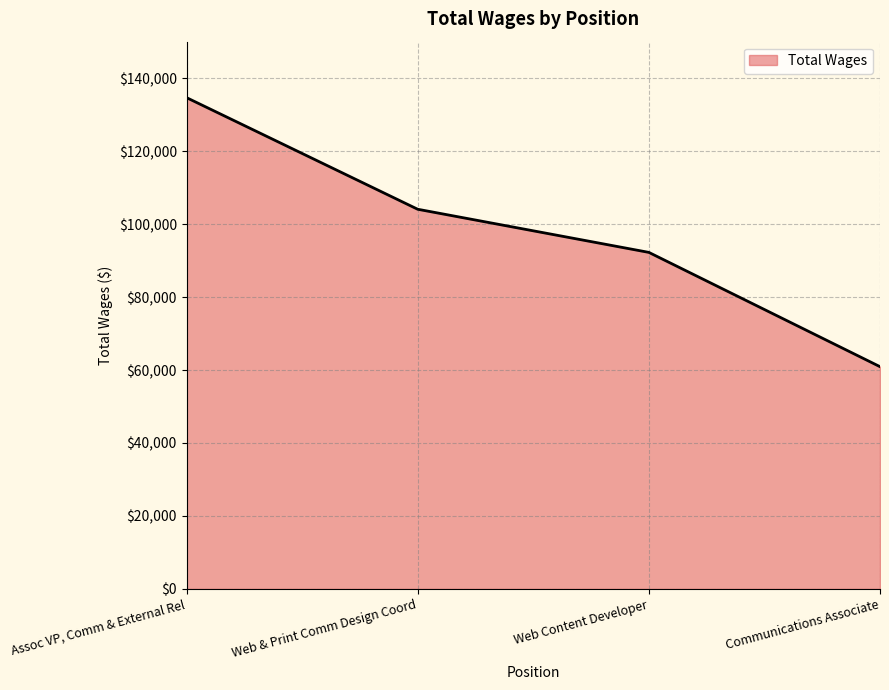

List the labels in order of value, largest first.

Assoc VP, Comm & External Rel, Web & Print Comm Design Coord, Web Content Developer, Communications Associate